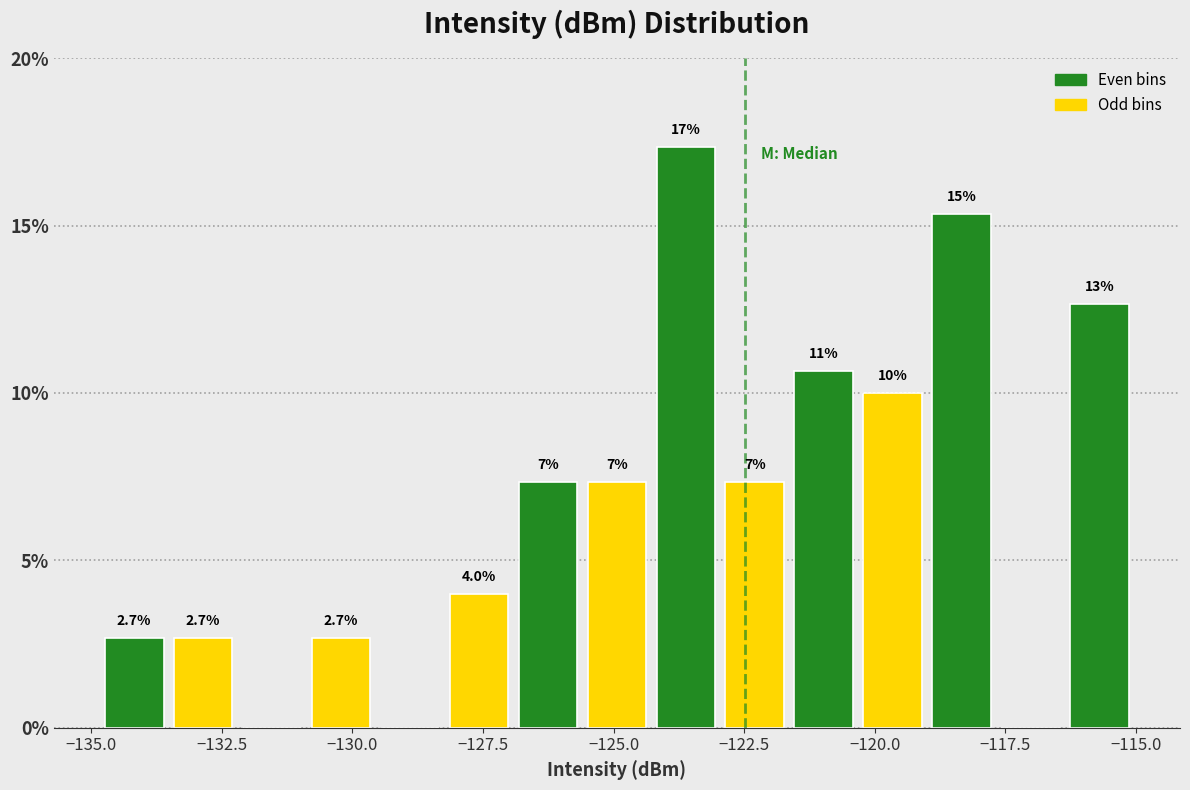

Read against the x-axis, roughly where is the centre of the tallest bar?

-123.5